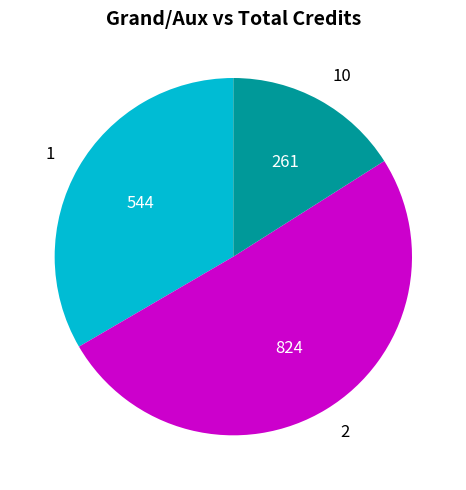

Rank the categories by value from highest to lowest.

2, 1, 10